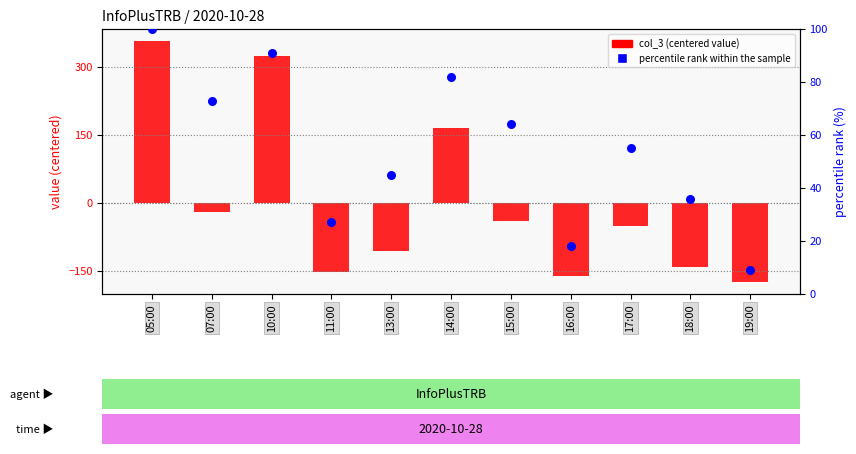

Which series has the widest spread of Y values?

col_3 (centered)